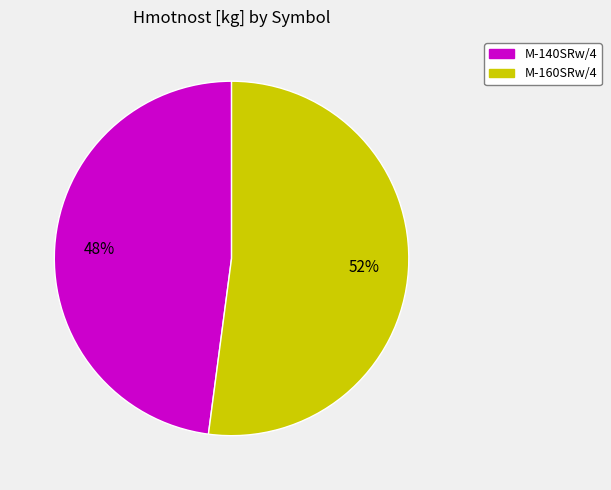

To the nearest percent, what is the average slice percentage?

50%